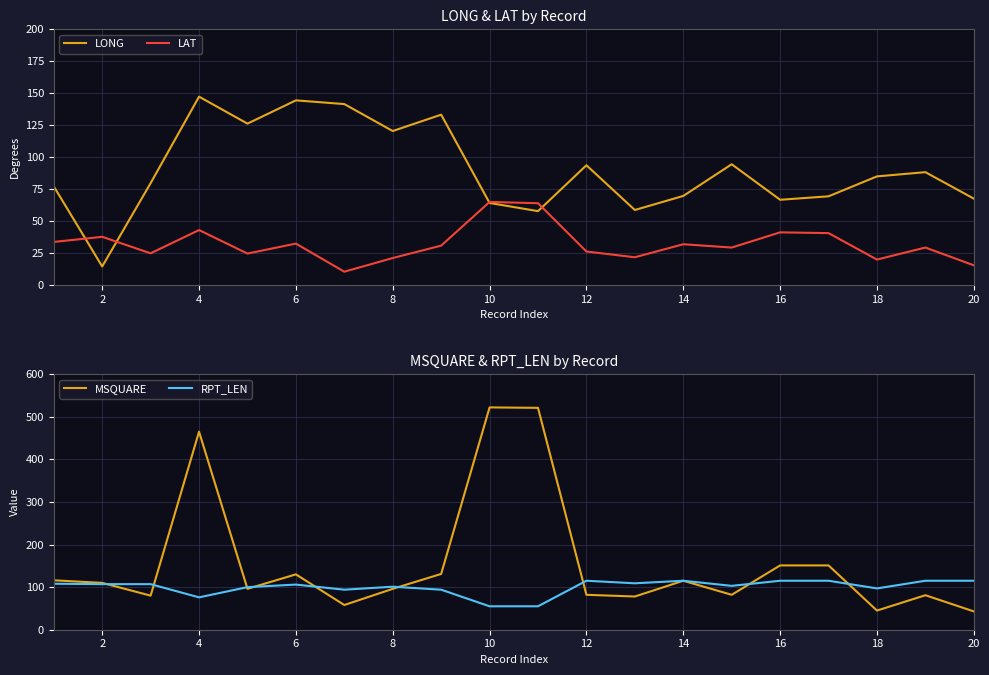

The LAT series shows 28.6 at 8. True or false?

False